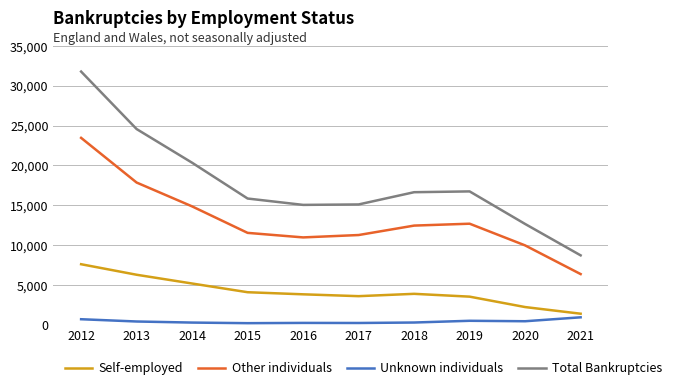

At which label does Total Bankruptcies first exceed 16643?

2012